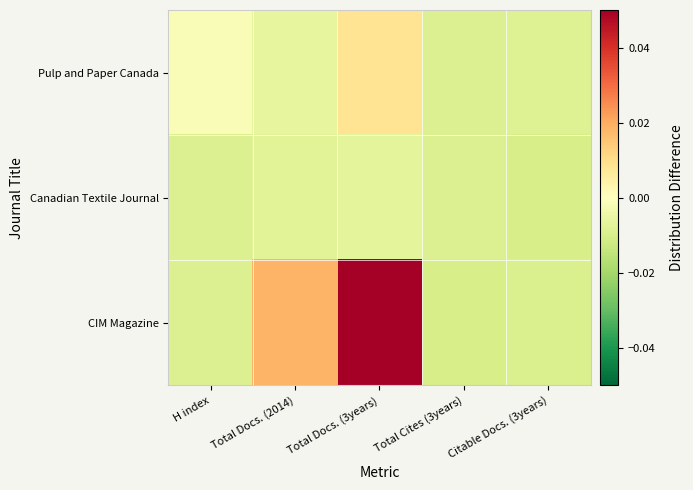

At Total Docs. (2014), list the series in order from largest to smallest.

CIM Magazine, Pulp and Paper Canada, Canadian Textile Journal